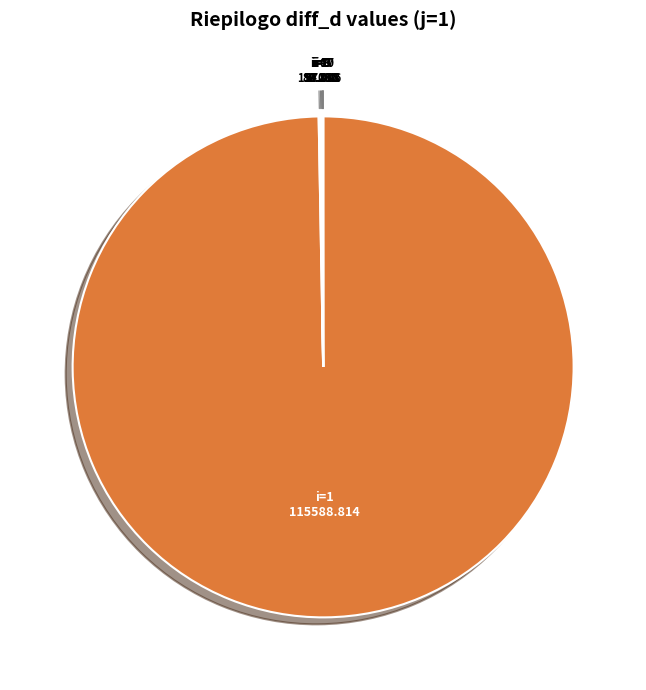

Is there any slice that represents more than half of the pie?

Yes